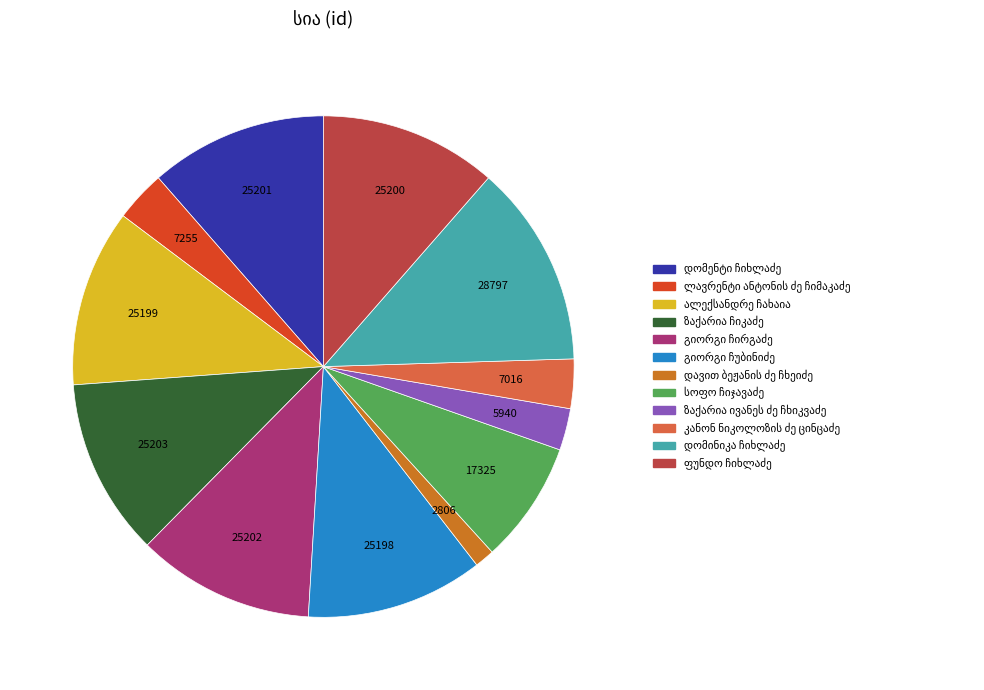

Is there any slice that represents more than half of the pie?

No